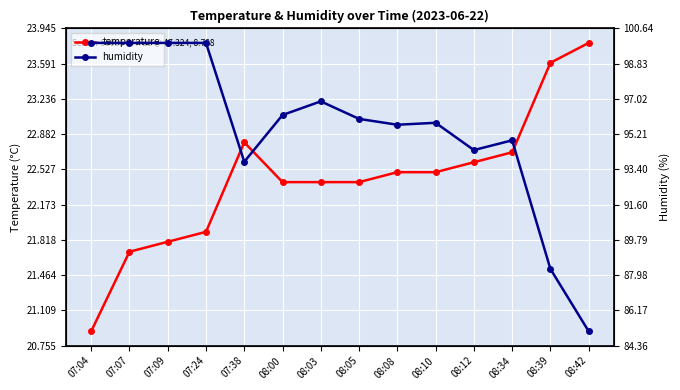

How many data points does each series have?

14